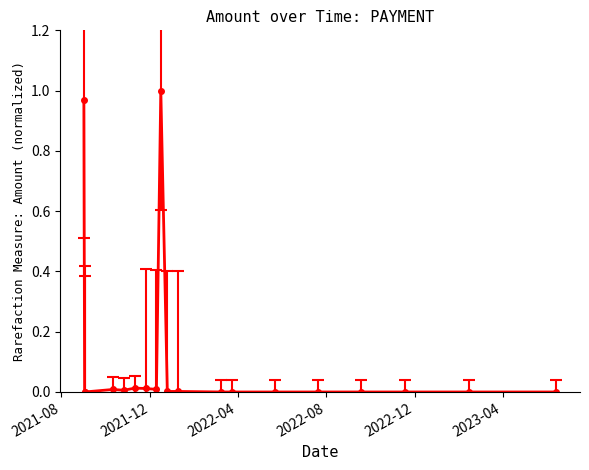

What is the difference between the second highest and second lowest values?

1.0